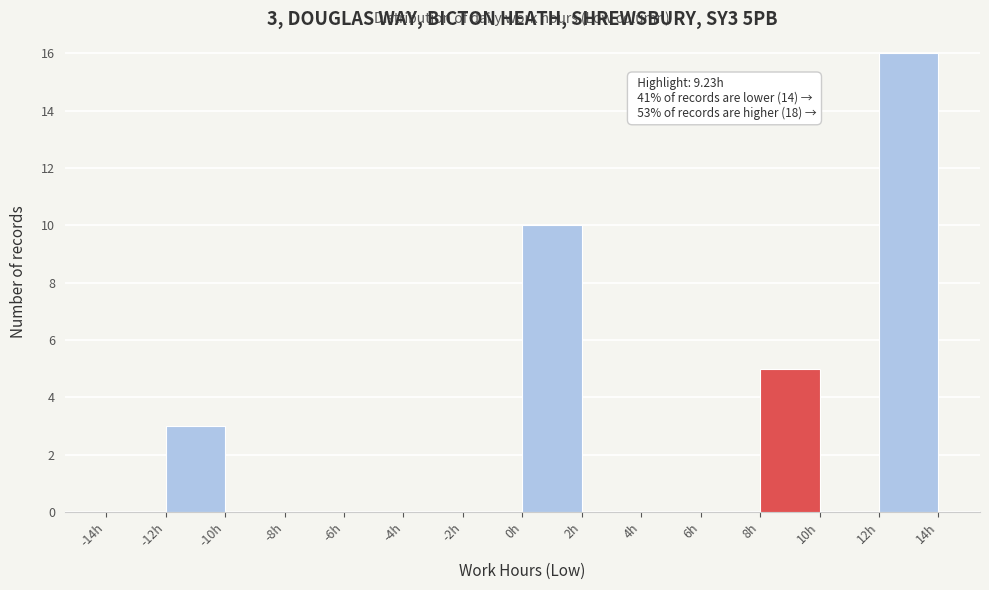

Which range on the x-axis has the tallest bar?

12 to 14